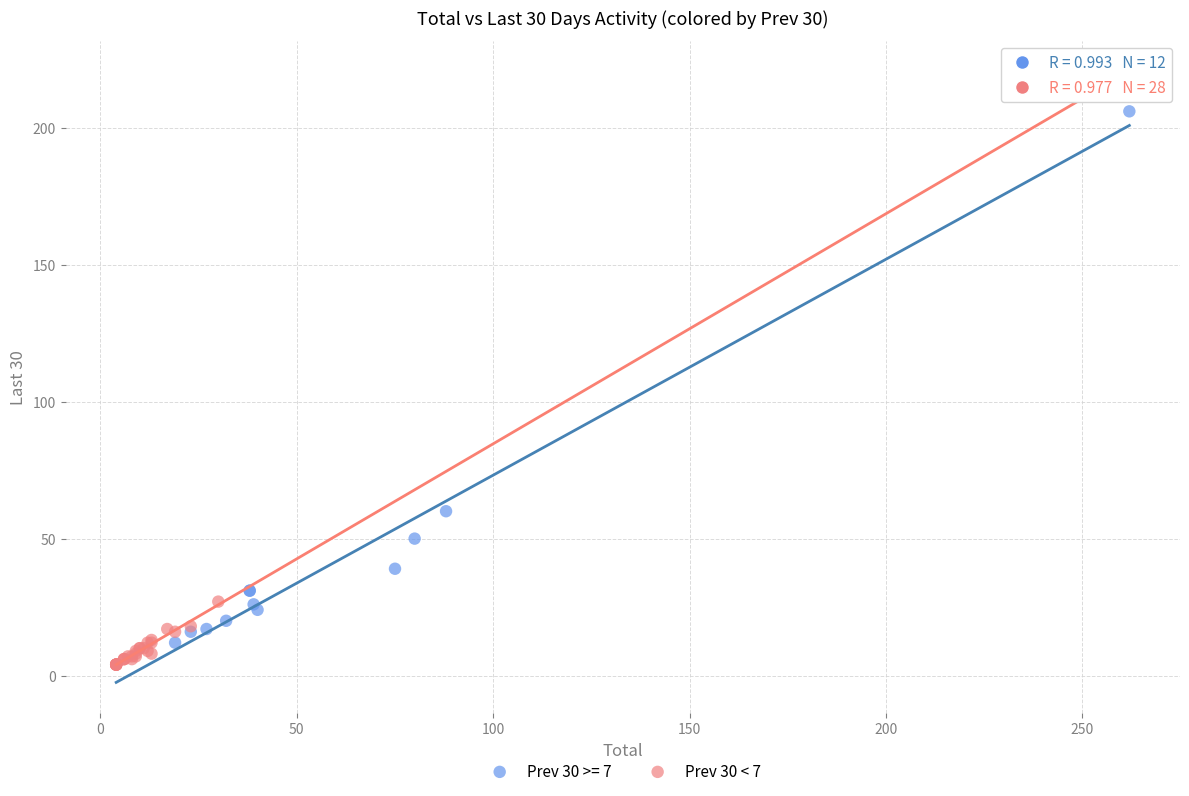

Which series has the largest Y range (max minus min)?

Prev 30 >= 7